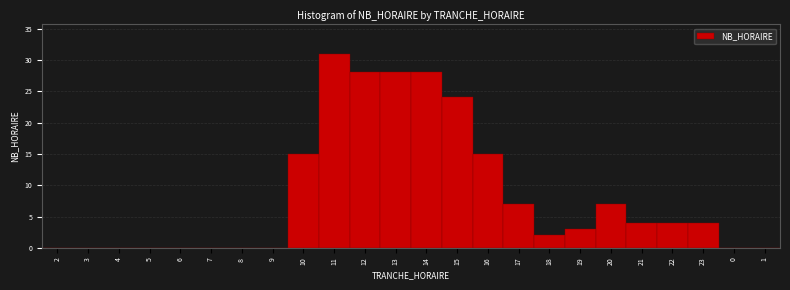

Reading right to left, list all the values displayed in this chart.

1=0	0=0	23=4	22=4	21=4	20=7	19=3	18=2	17=7	16=15	15=24	14=28	13=28	12=28	11=31	10=15	9=0	8=0	7=0	6=0	5=0	4=0	3=0	2=0